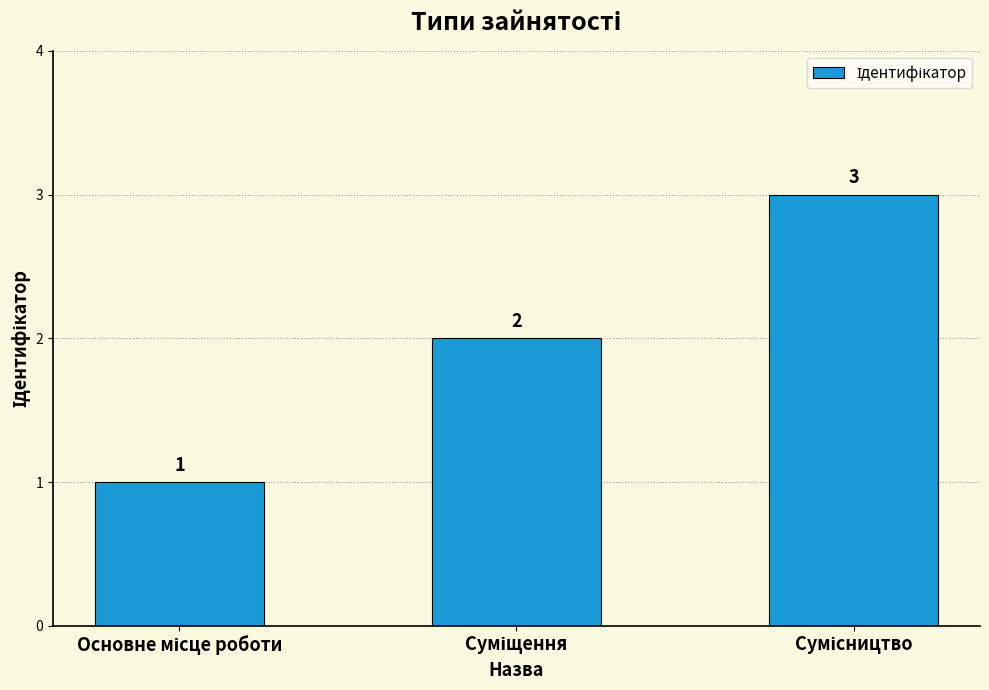

What is the sum of all values?

6